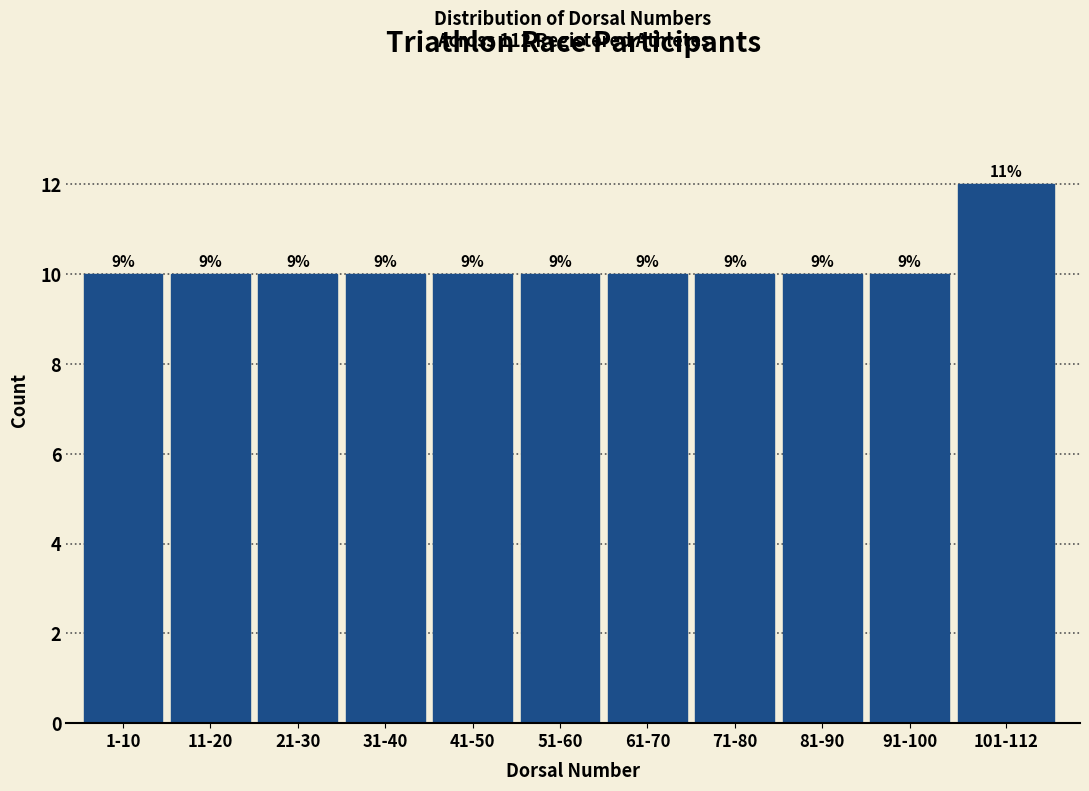

Are the bars horizontal?

No